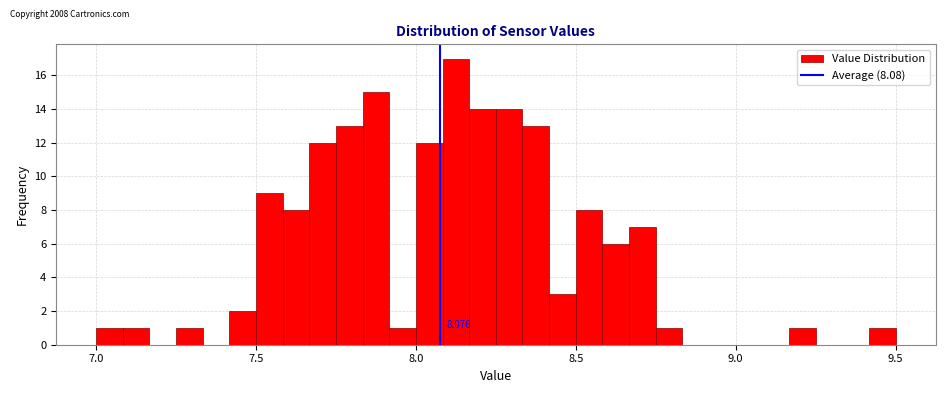

Read against the x-axis, roughly where is the centre of the tallest bar?

8.15